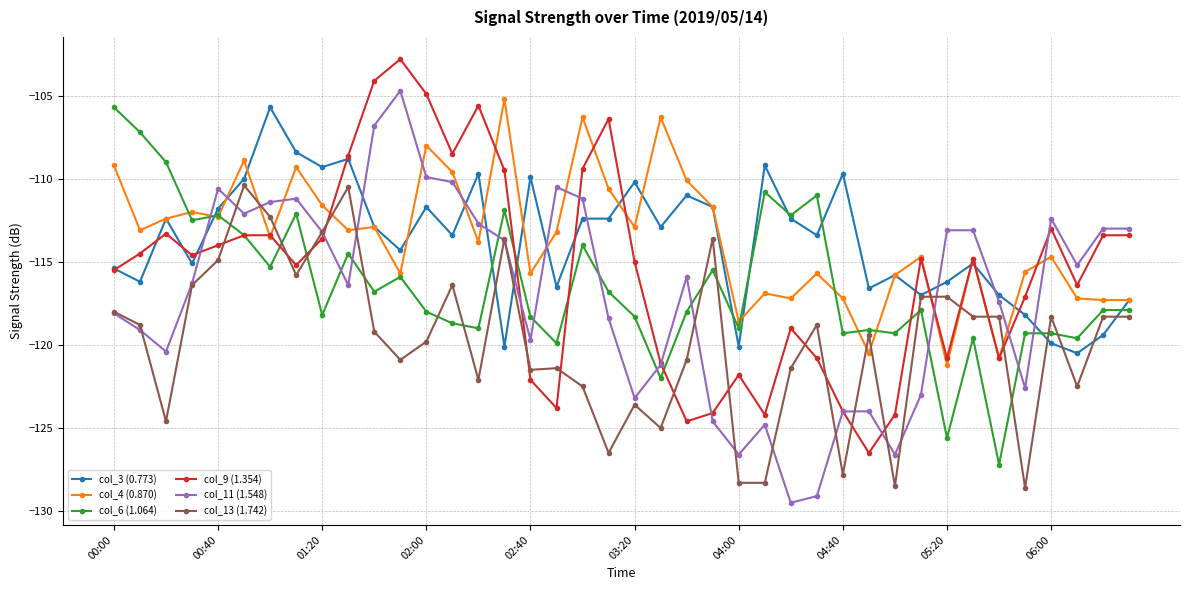

What is the highest value of the col_9 (1.354) series?

-102.8